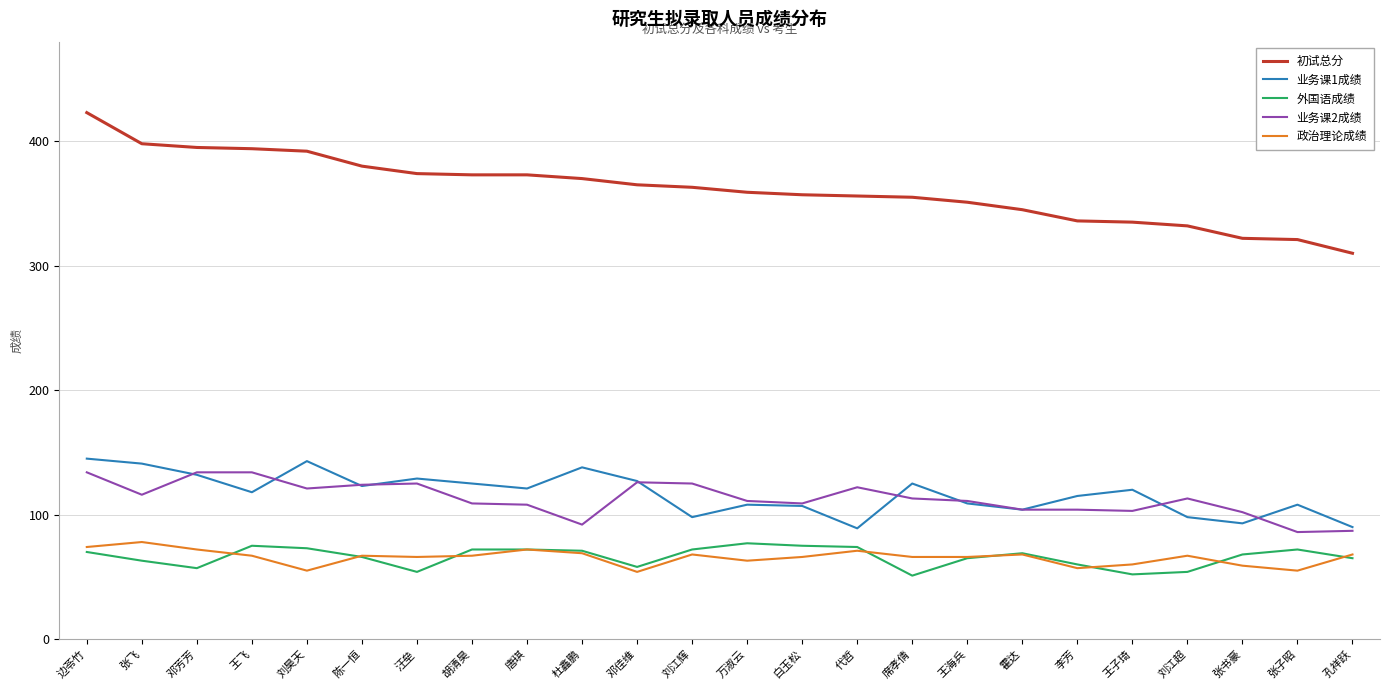

True or false: 初试总分 and 外国语成绩 cross at least once.

False